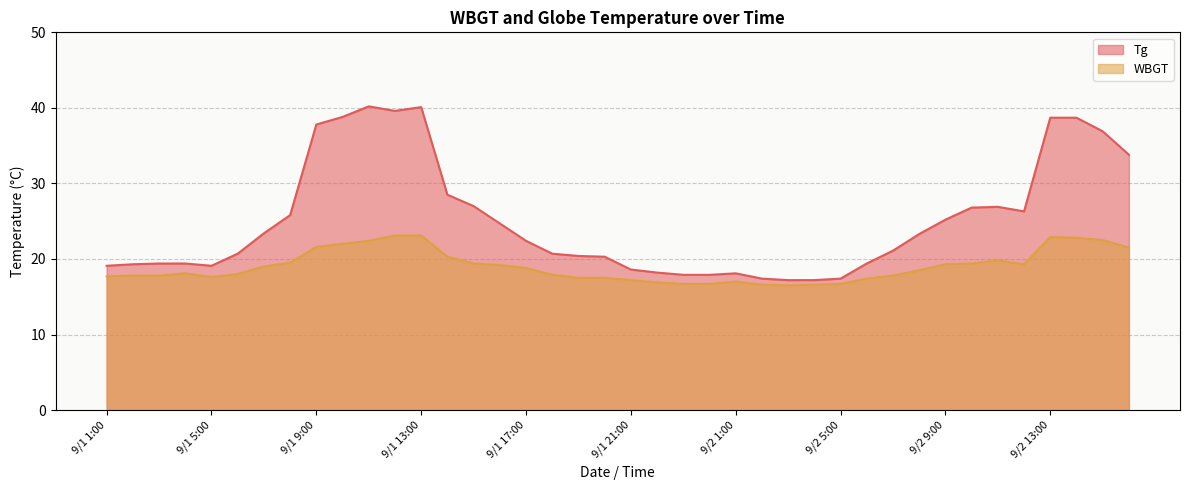

At which category does WBGT reach its first local valley?

9/1 5:00